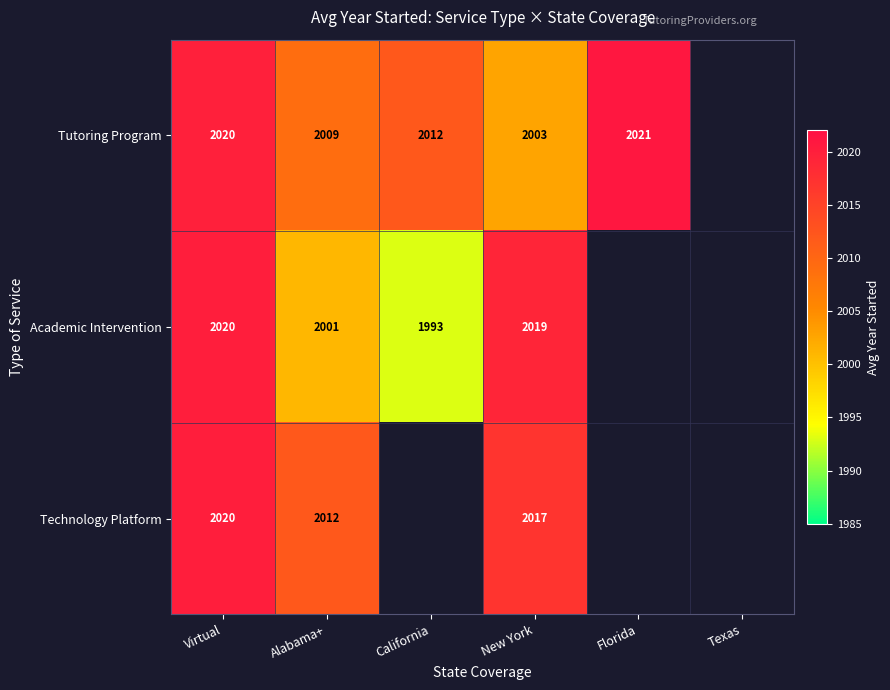

What is the spread (max minus min) of values at New York?

16.0